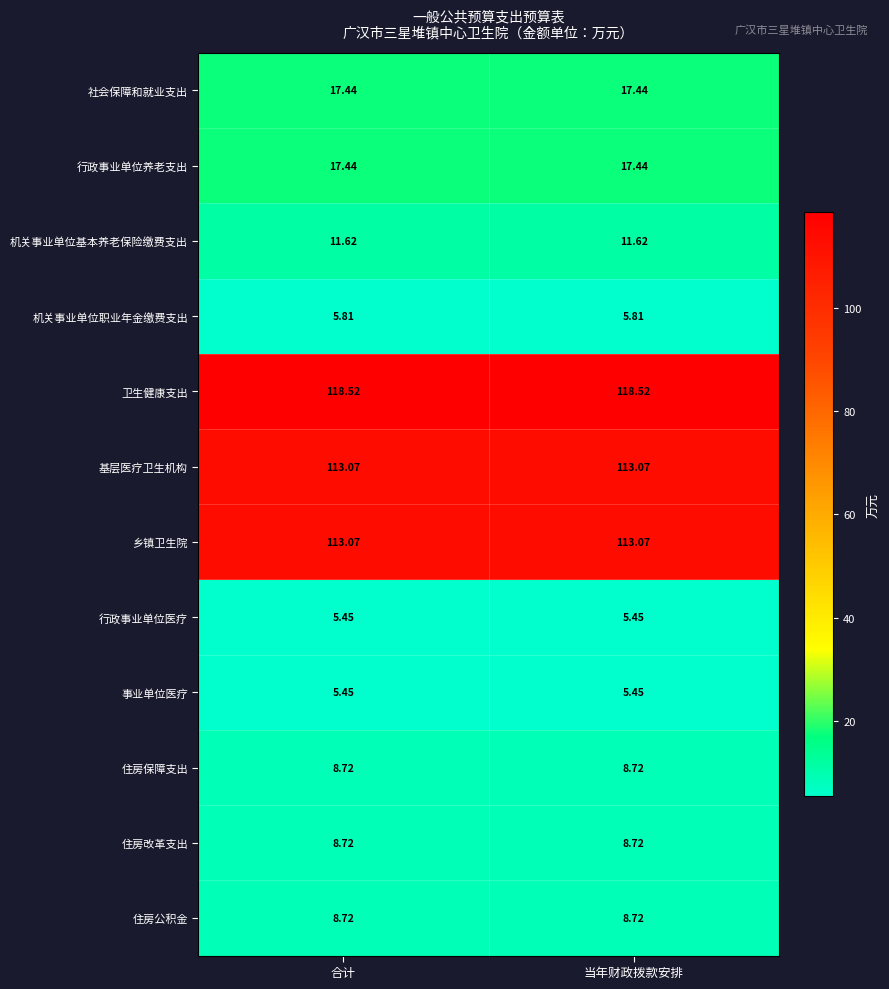

Is the value of 机关事业单位基本养老保险缴费支出 at 合计 greater than the value of 机关事业单位职业年金缴费支出 at 合计?

Yes